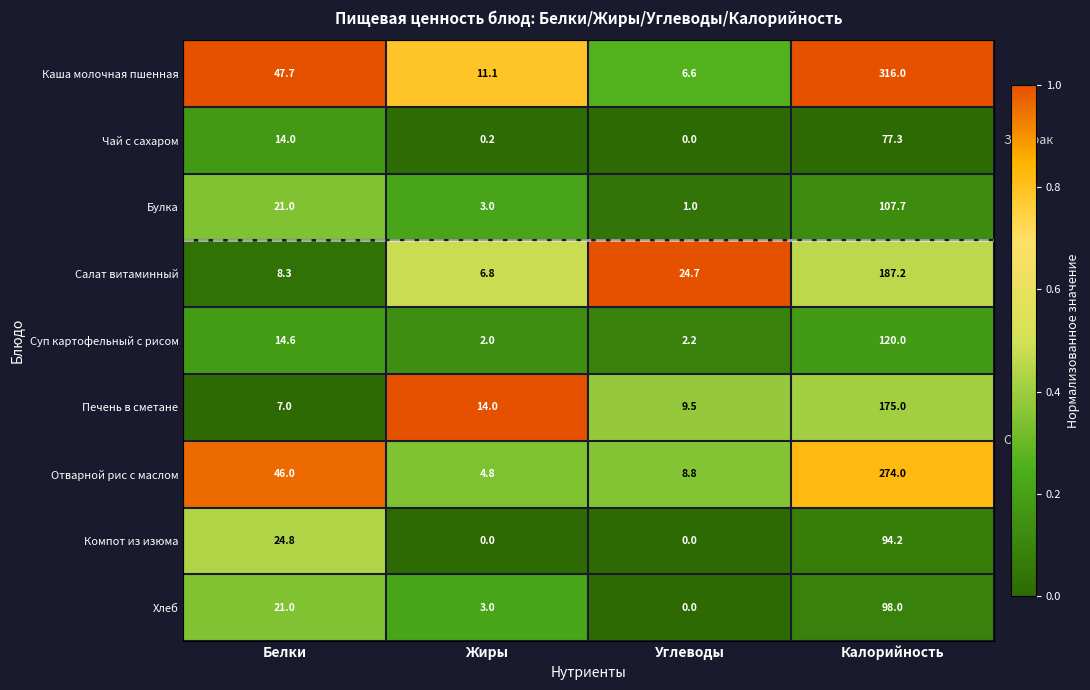

What is the total value across all series at Жиры?

44.9